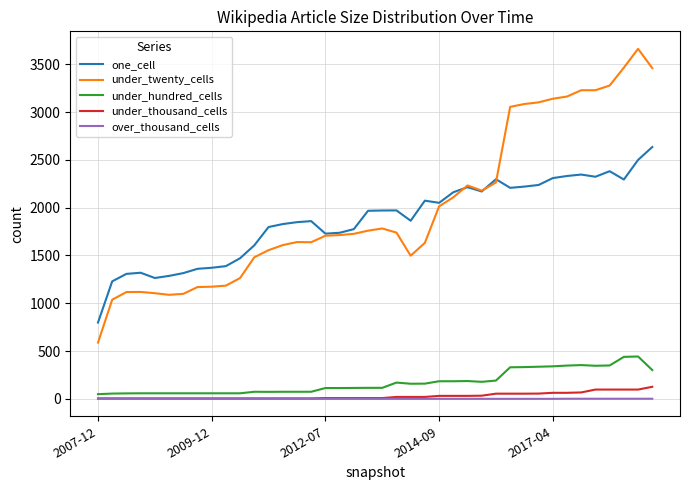

What is the greatest value displayed?

3661